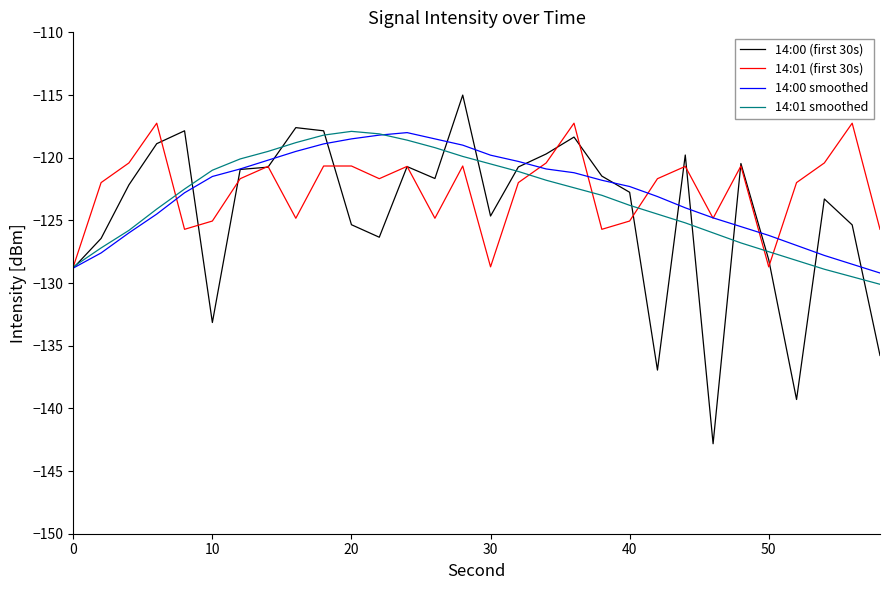

How many categories are shown in the chart?

30